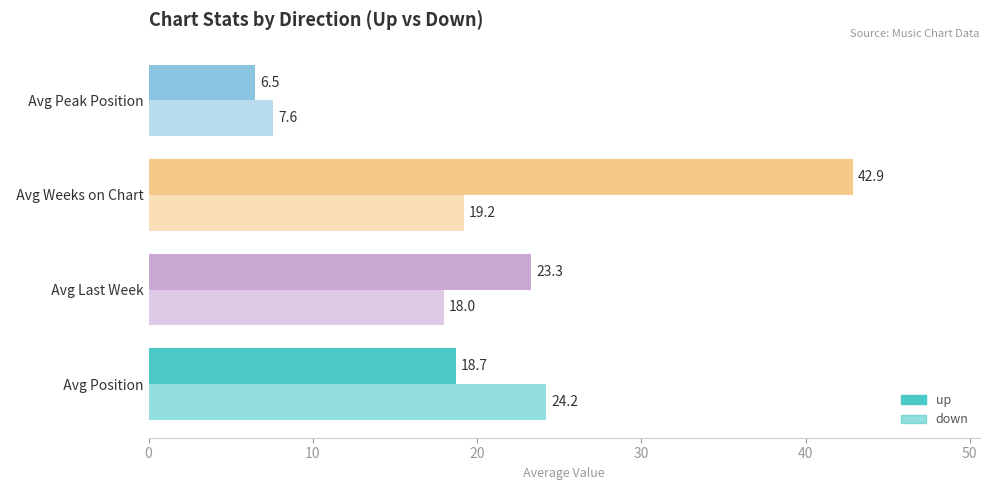

Count the number of data series in this chart.

2